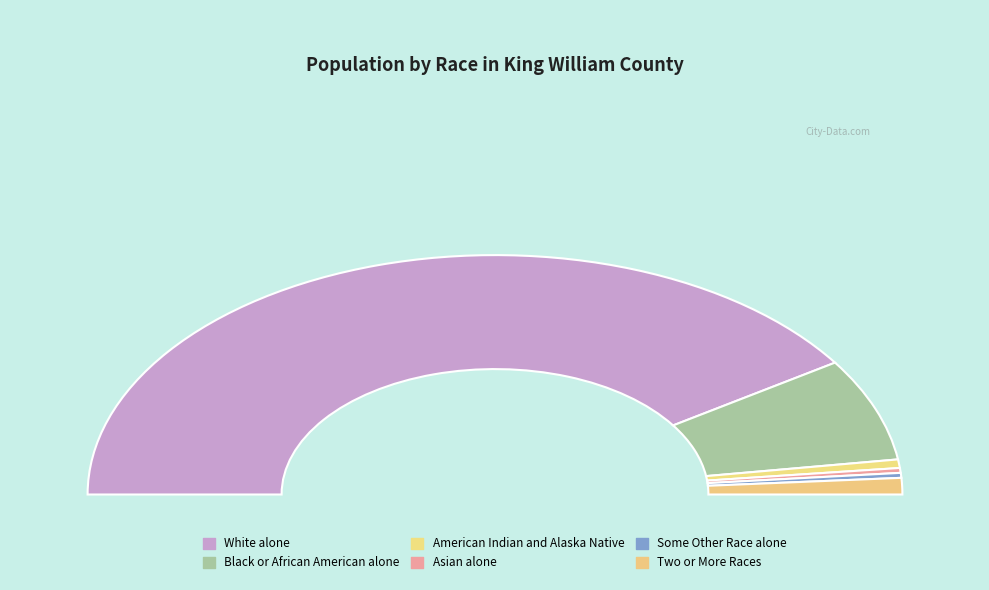

What is the largest slice in the pie chart?

White alone